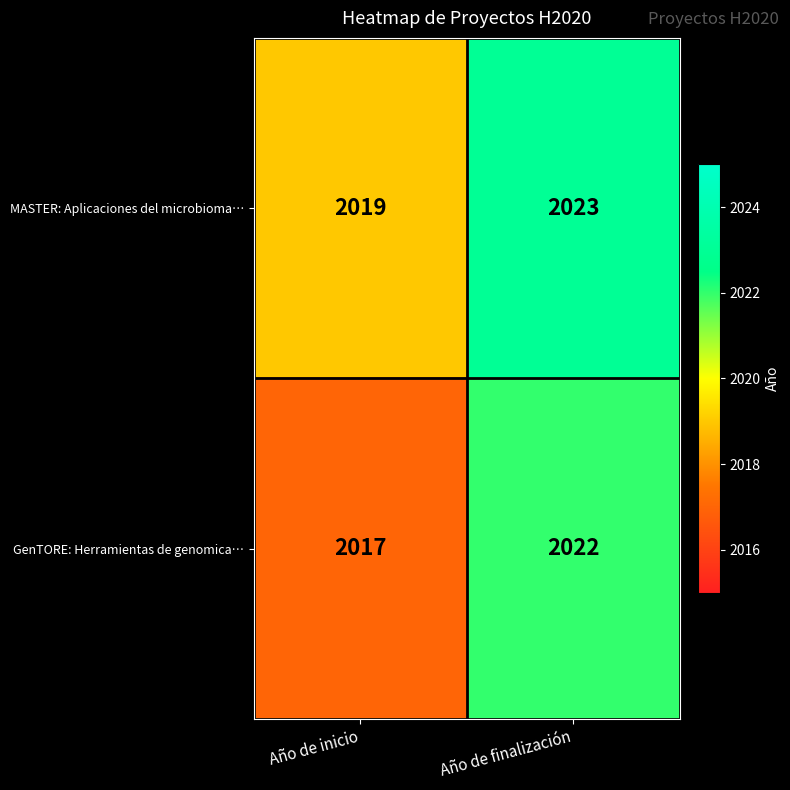

The value of MASTER: Aplicaciones del microbioma… at Año de finalización is 2023. True or false?

True